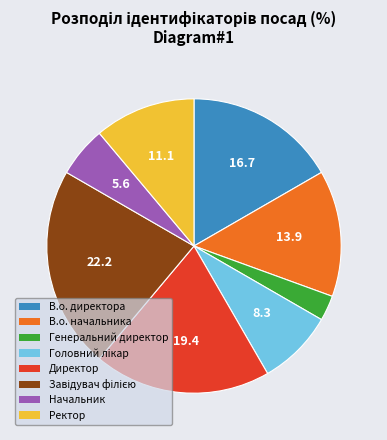

The Директор slice represents 19% of the pie. True or false?

True